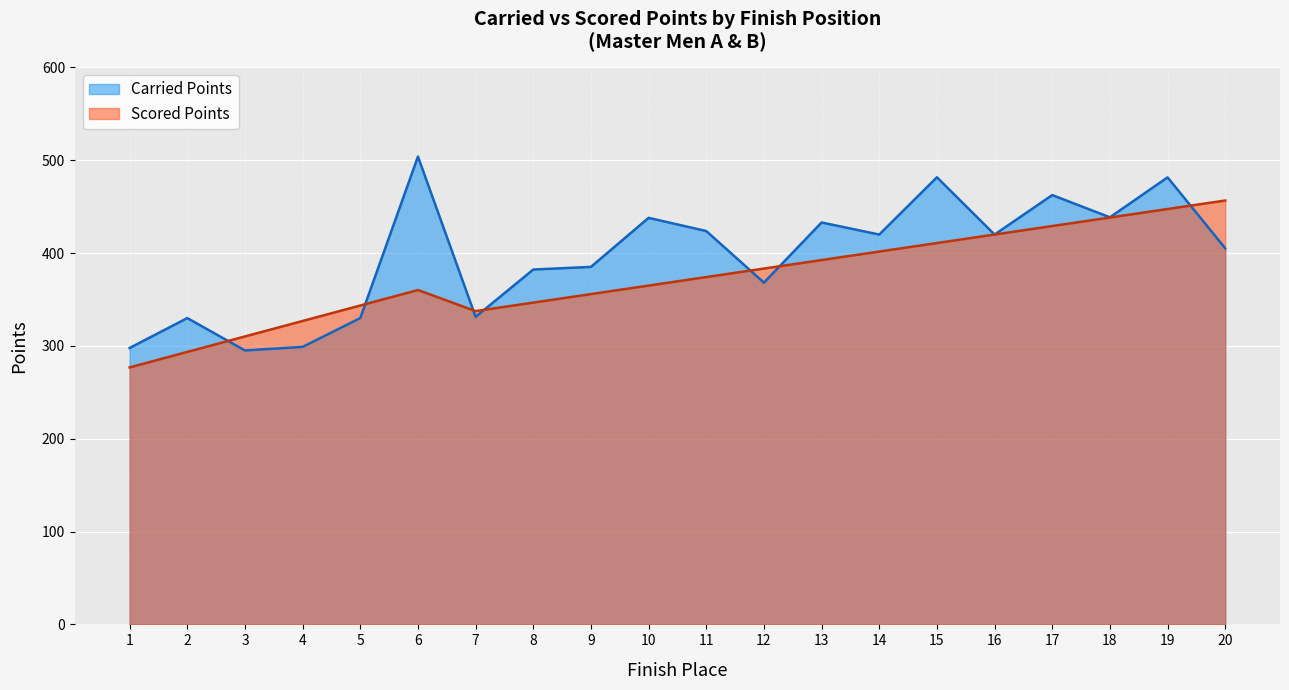

What is the difference between the Scored Points values at 14 and 18?

36.7